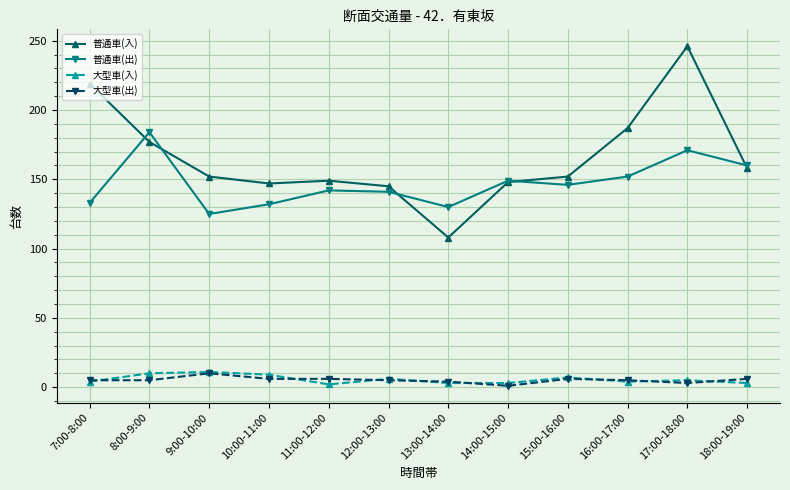

Between 12:00-13:00 and 17:00-18:00, which series saw the biggest shift?

普通車(入)